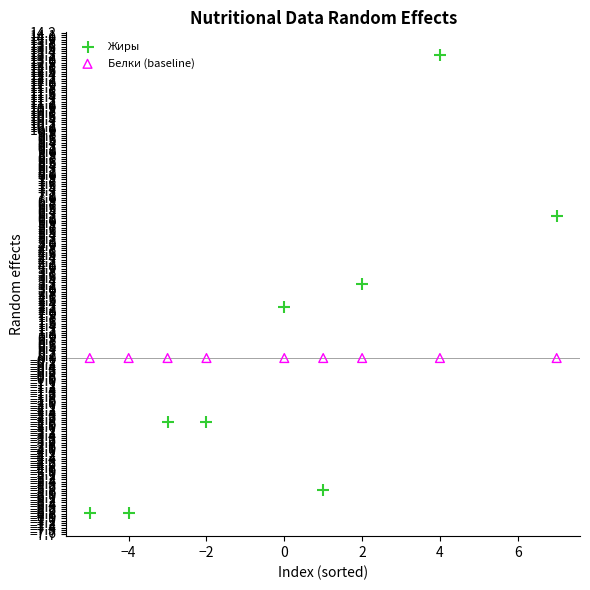

Across all series, what Y value is closest to 3?

3.2